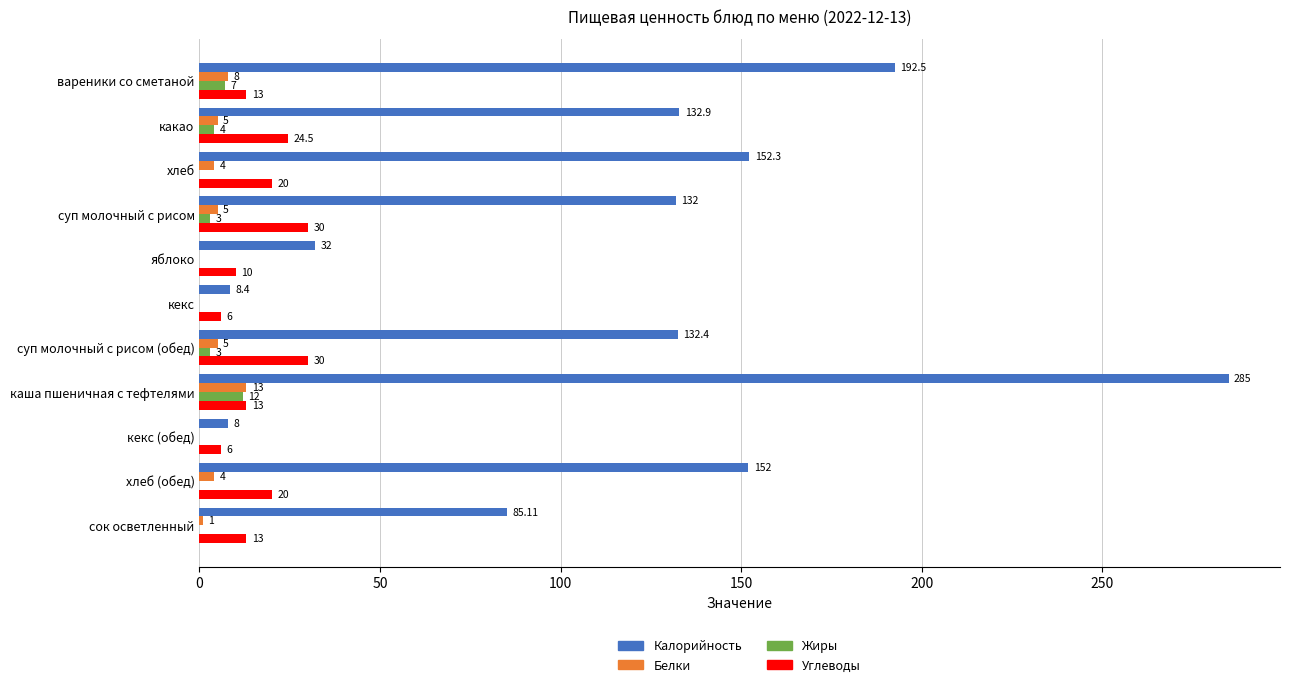

Which label corresponds to the largest value in the chart?

каша пшеничная с тефтелями